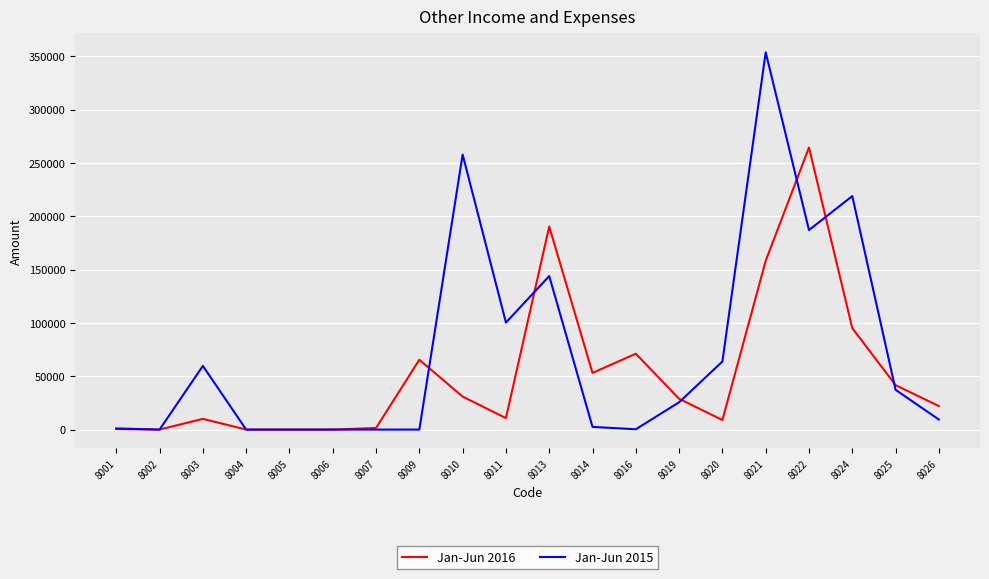

Is the value of Jan-Jun 2016 at 8025 greater than the value of Jan-Jun 2015 at 8019?

Yes